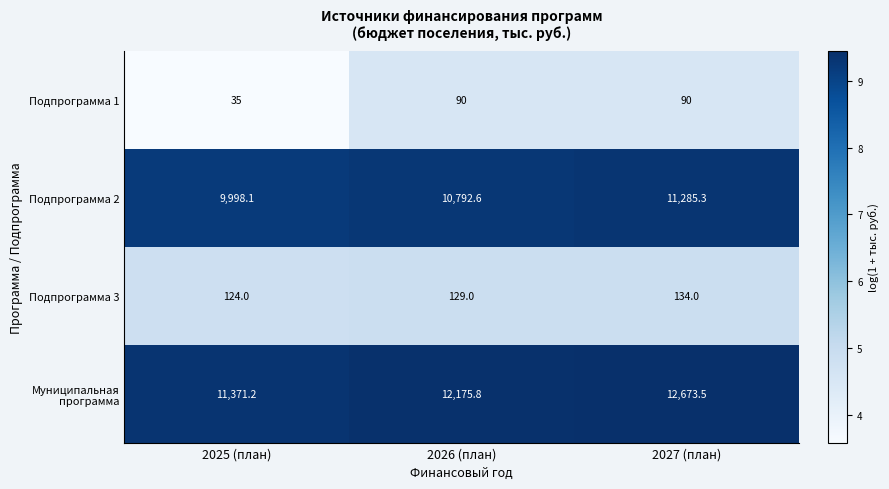

What is the approximate value of Подпрограмма 2 at 2026 (план)?

10792.6